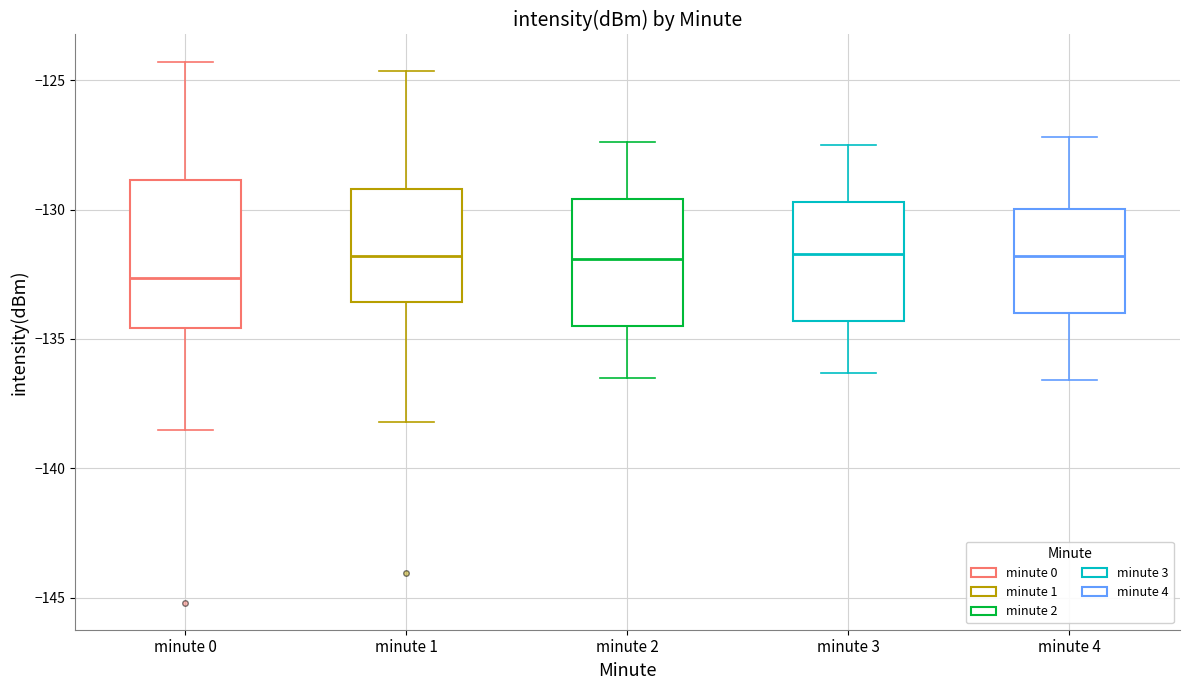

Which box is the tallest, from its lower edge to its upper edge?

minute 0